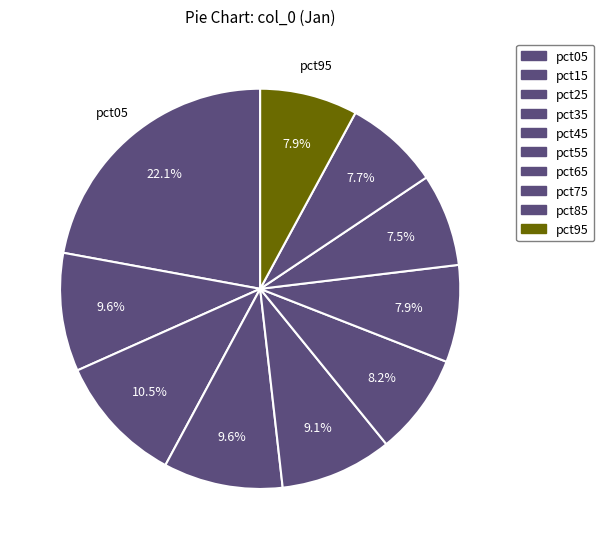

How many segments does this pie chart have?

10